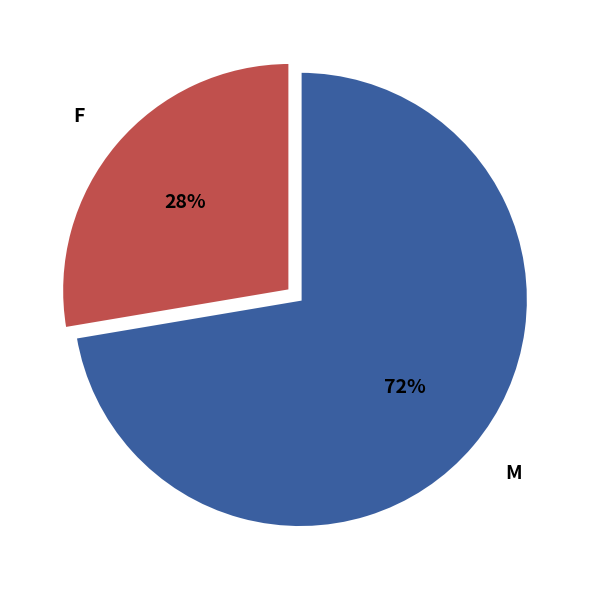

Which slice is the smallest?

F